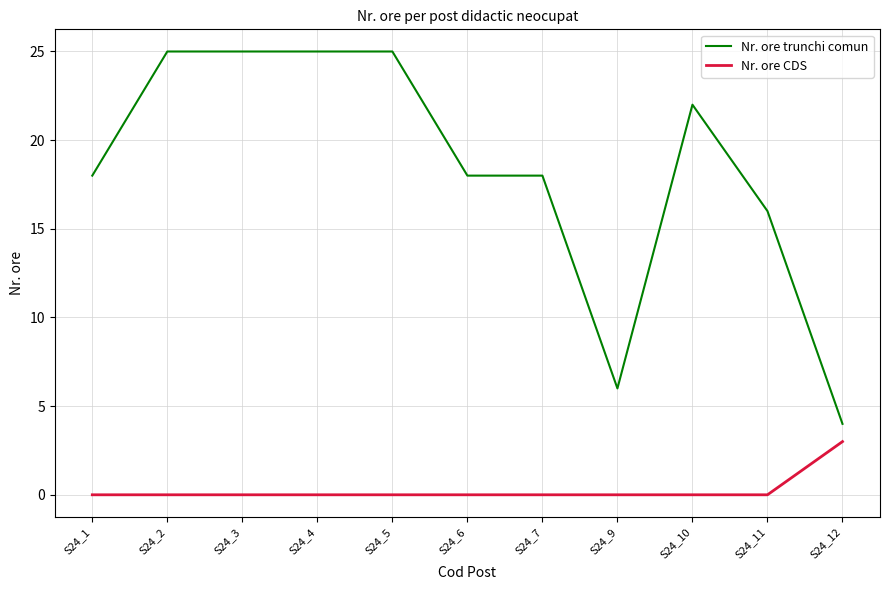

List the series in order of their overall mean, highest first.

Nr. ore trunchi comun, Nr. ore CDS